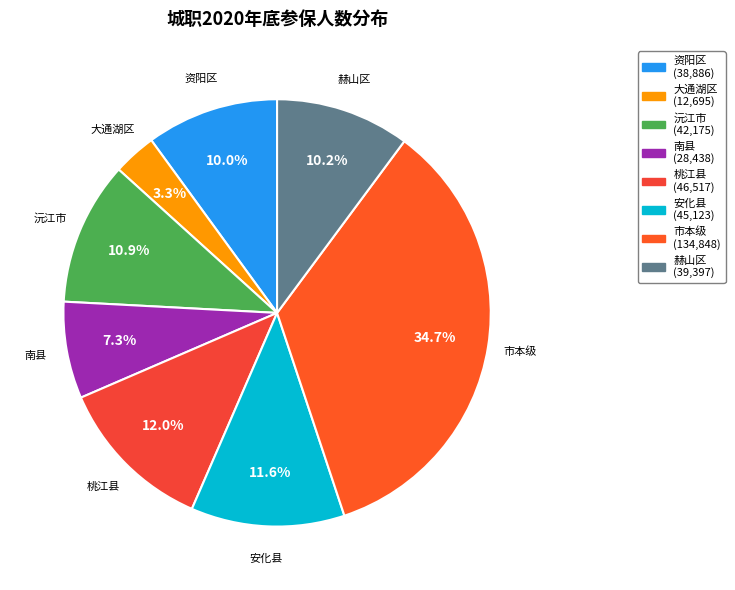

Count the number of slices in the pie.

8